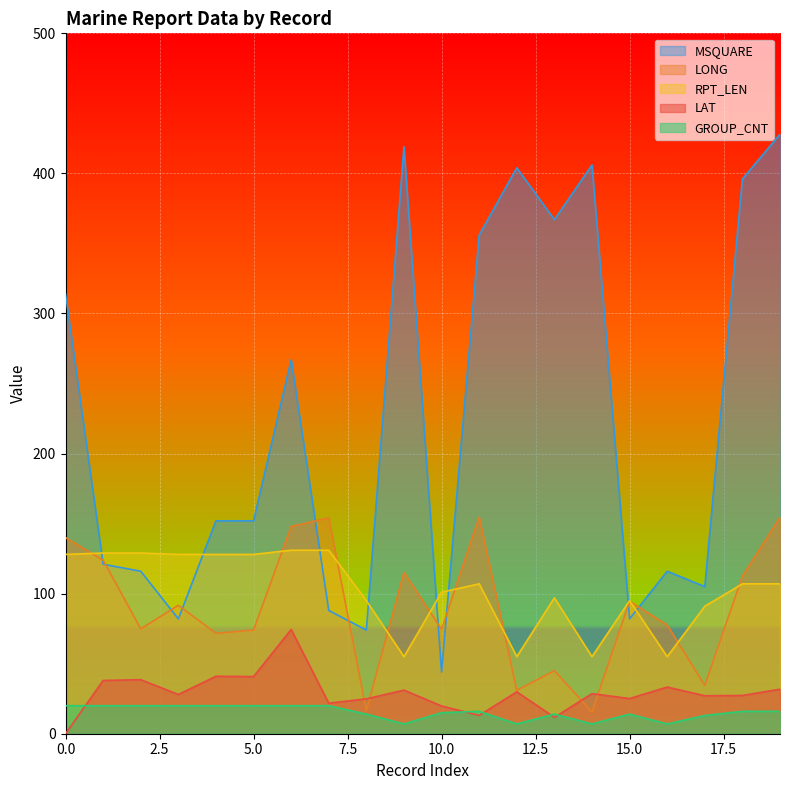

What is the difference between the maximum and minimum values in the LONG series?

139.1